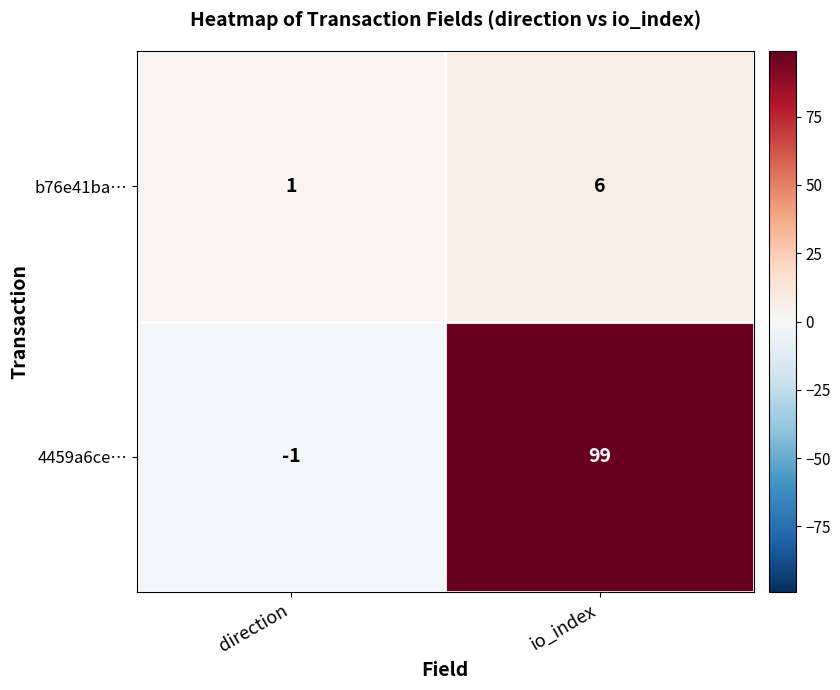

Which series has the largest total across all categories?

4459a6ce…